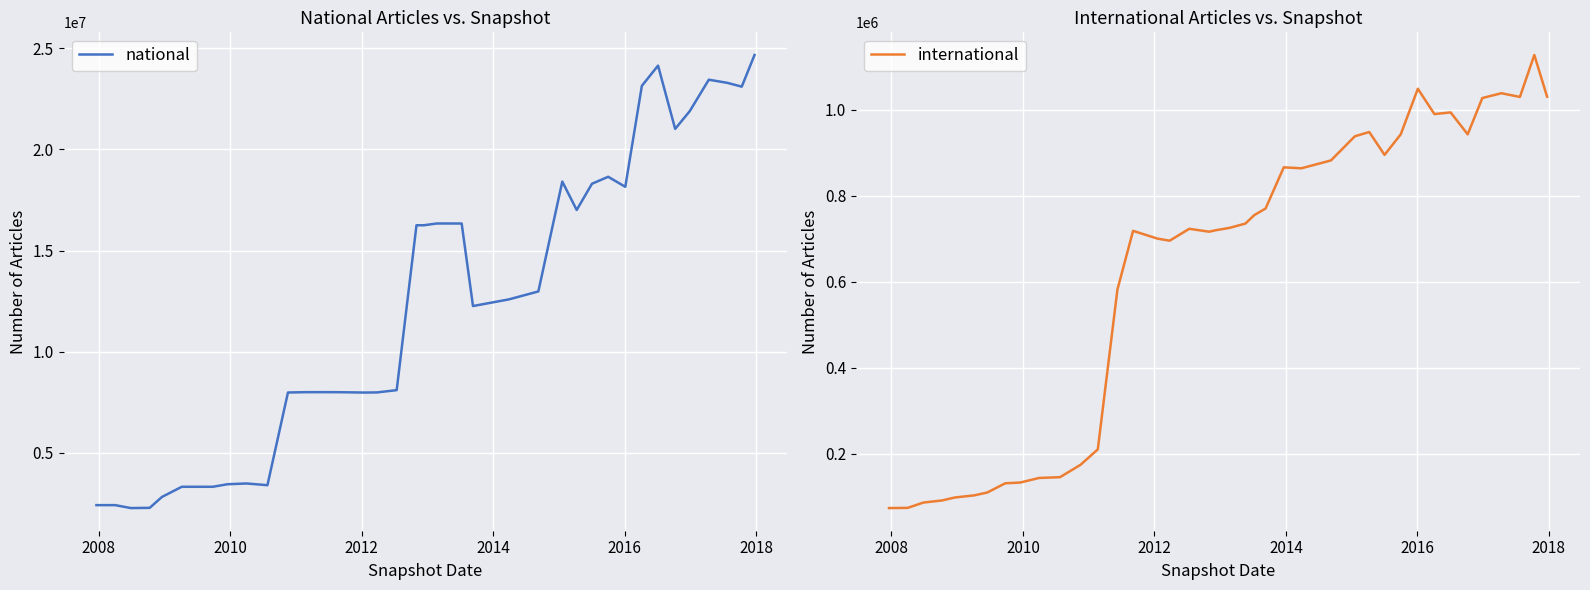

What is the minimum value for national?

2277393